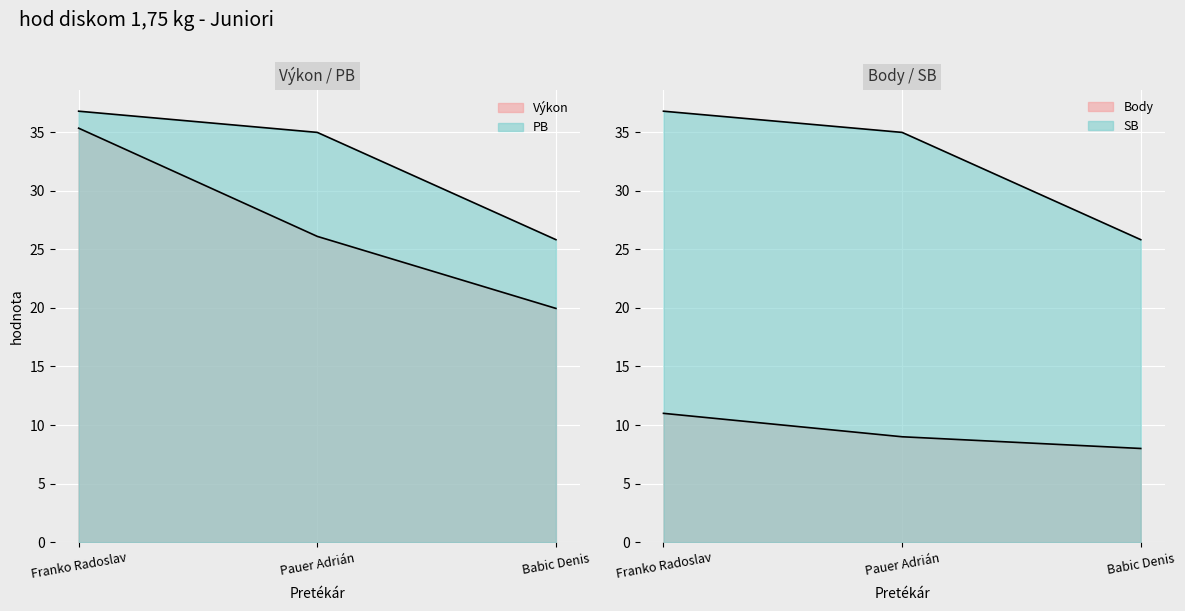

Is it true that Body equals 8.0 at Babic Denis?

True